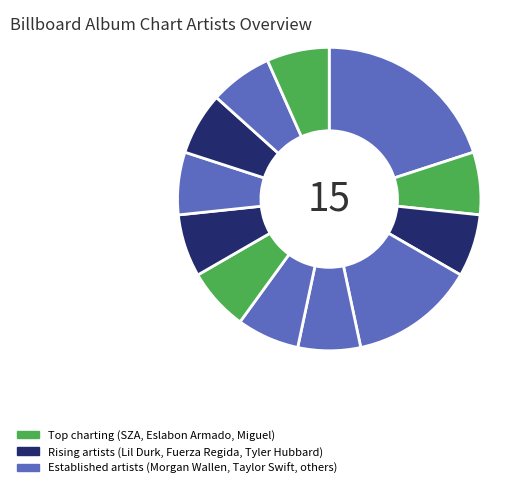

Count the number of slices in the pie.

12